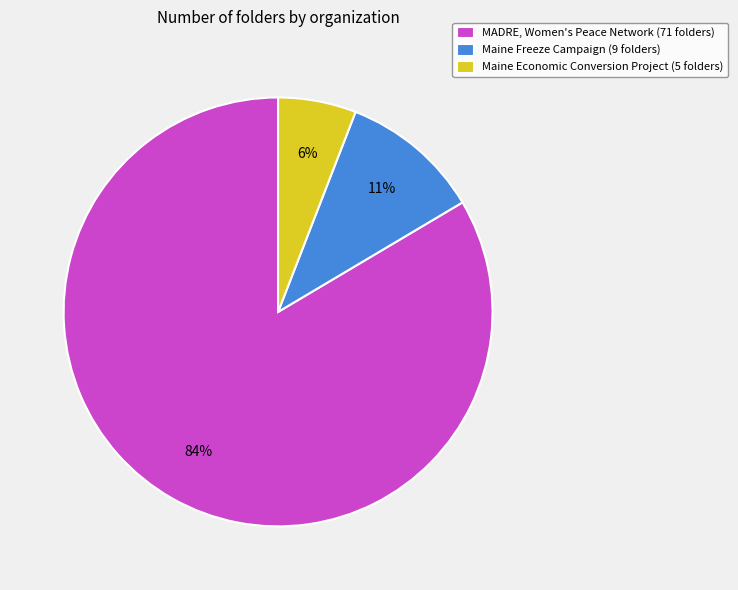

What percentage is the Maine Freeze Campaign slice, to the nearest percent?

11%